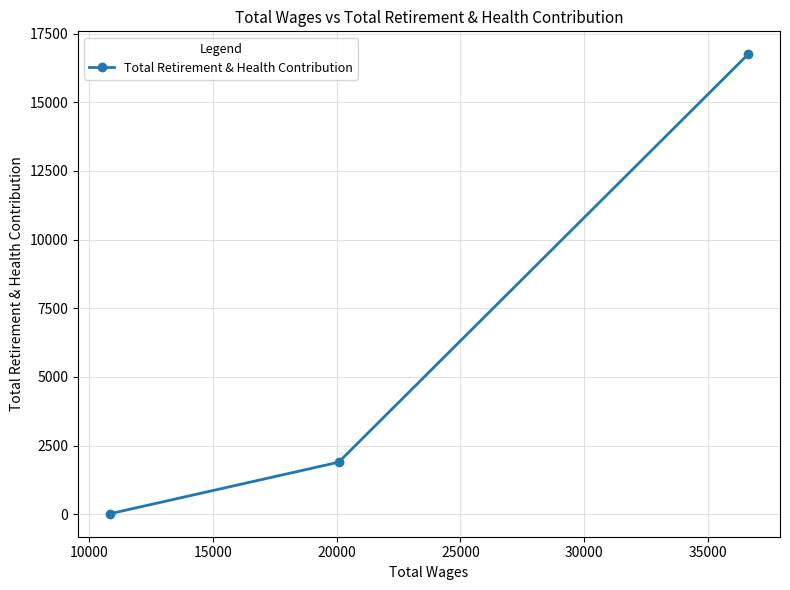

What is the difference between the maximum and second lowest values?

14846